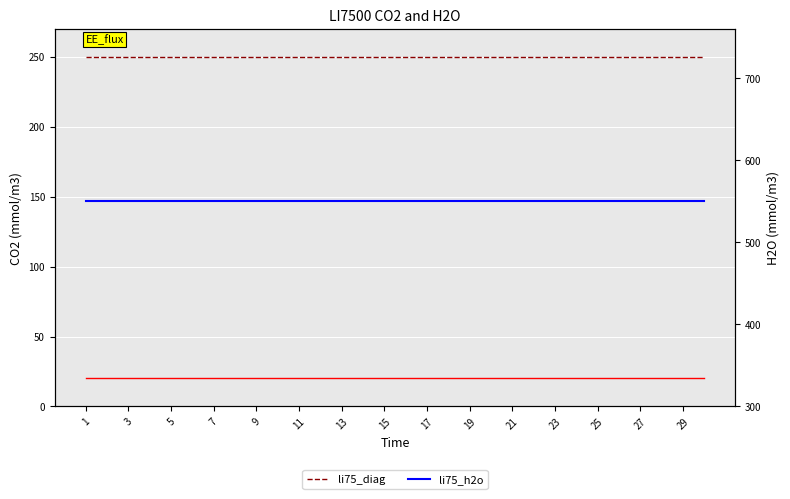

What is the average value of the li75_diag series?

250